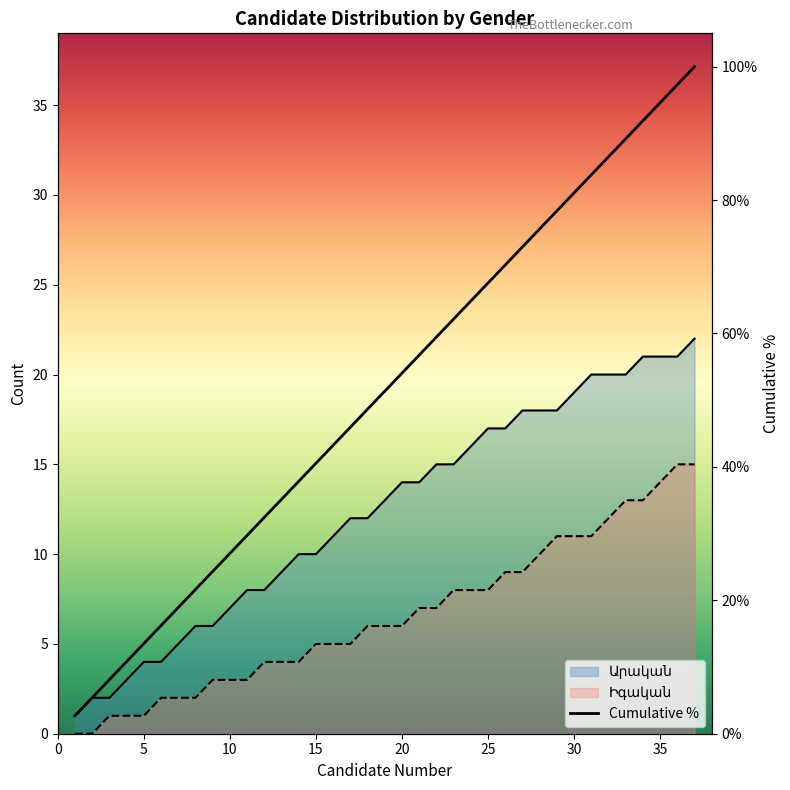

Reading left to right, transcribe all the data shown in this chart.

2.7	5.4	8.1	10.8	13.5	16.2	18.9	21.6	24.3	27.0	29.7	32.4	35.1	37.8	40.5	43.2	45.9	48.6	51.4	54.1	56.8	59.5	62.2	64.9	67.6	70.3	73.0	75.7	78.4	81.1	83.8	86.5	89.2	91.9	94.6	97.3	100.0